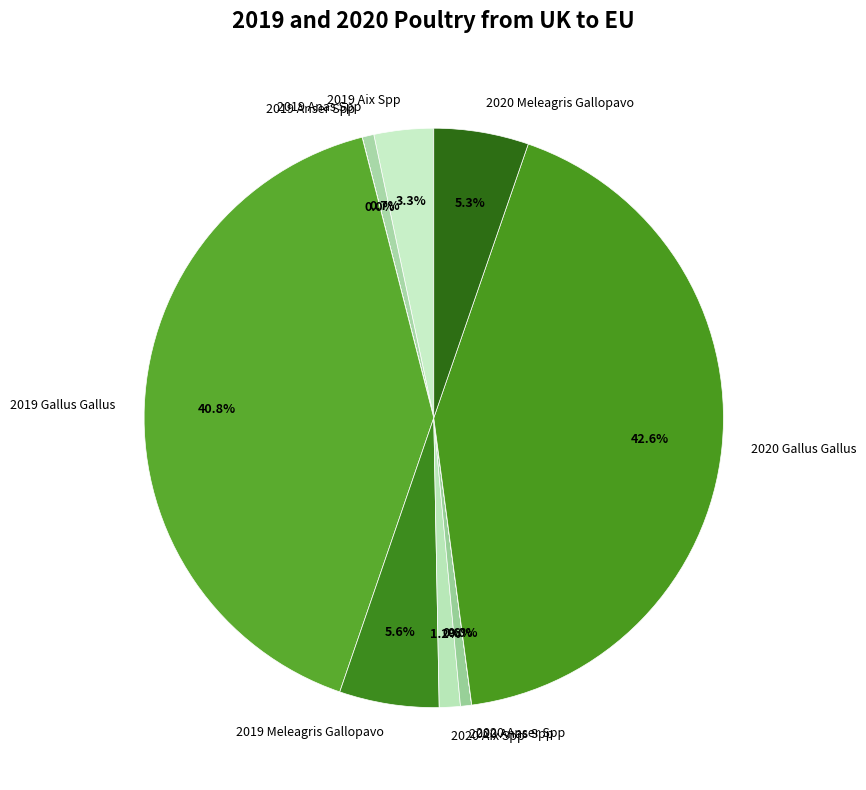

How much of the chart is everything except 2019 Meleagris Gallopavo?

94.4%